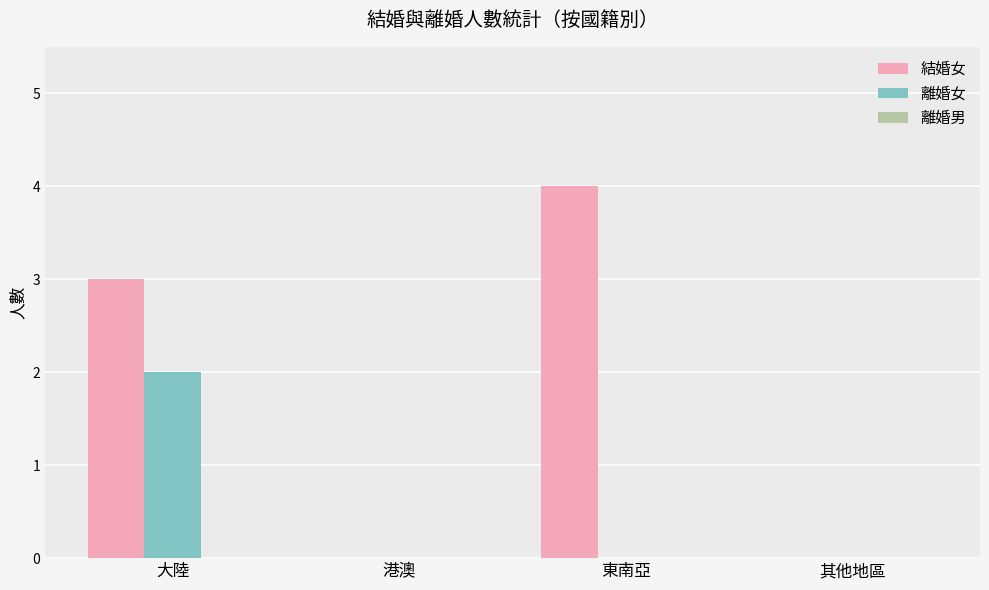

What is the sum of the 結婚女 values at 大陸 and 東南亞?

7